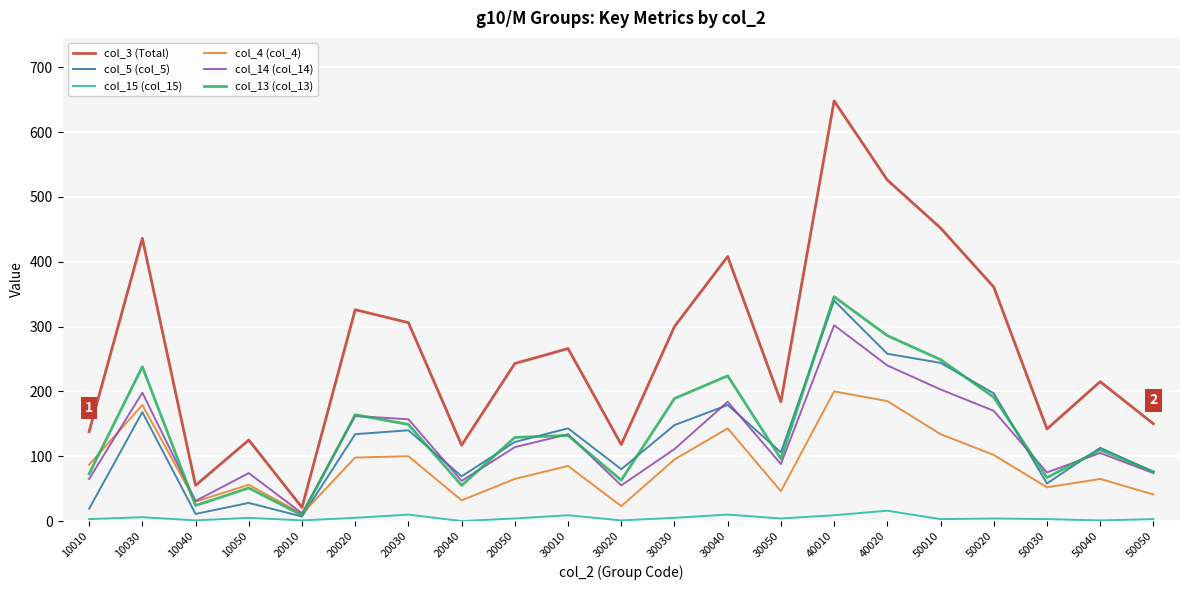

Which series has the largest total across all categories?

col_3 (Total)